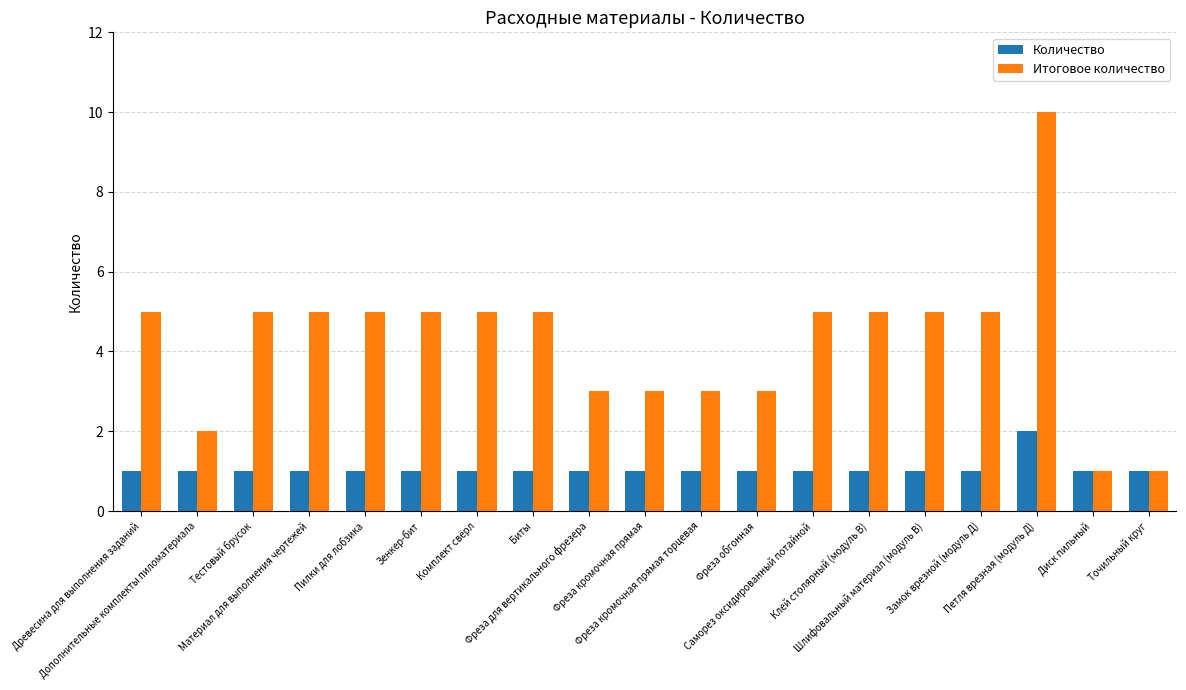

Reading left to right, extract all data points from this chart.

Количество: Древесина для выполнения заданий=1	Дополнительные комплекты пиломатериала=1	Тестовый брусок=1	Материал для выполнения чертежей=1	Пилки для лобзика=1	Зенкер-бит=1	Комплект свёрл=1	Биты=1	Фреза для вертикального фрезера=1	Фреза кромочная прямая=1	Фреза кромочная прямая торцевая=1	Фреза обгонная=1	Саморез оксидированный потайной=1	Клей столярный (модуль В)=1	Шлифовальный материал (модуль В)=1	Замок врезной (модуль Д)=1	Петля врезная (модуль Д)=2	Диск пильный=1	Точильный круг=1
Итоговое количество: Древесина для выполнения заданий=5	Дополнительные комплекты пиломатериала=2	Тестовый брусок=5	Материал для выполнения чертежей=5	Пилки для лобзика=5	Зенкер-бит=5	Комплект свёрл=5	Биты=5	Фреза для вертикального фрезера=3	Фреза кромочная прямая=3	Фреза кромочная прямая торцевая=3	Фреза обгонная=3	Саморез оксидированный потайной=5	Клей столярный (модуль В)=5	Шлифовальный материал (модуль В)=5	Замок врезной (модуль Д)=5	Петля врезная (модуль Д)=10	Диск пильный=1	Точильный круг=1